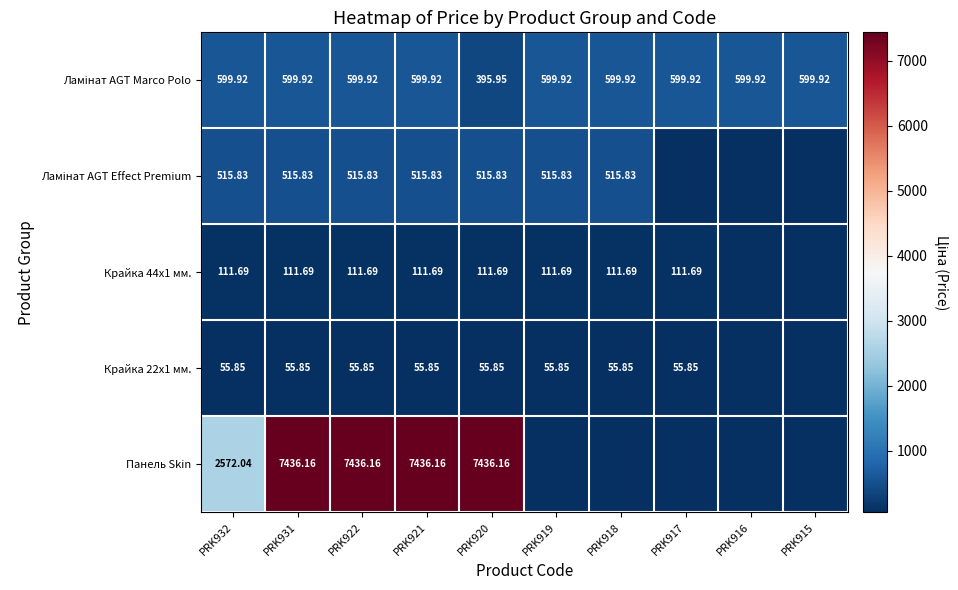

Count the number of categories in the chart.

10